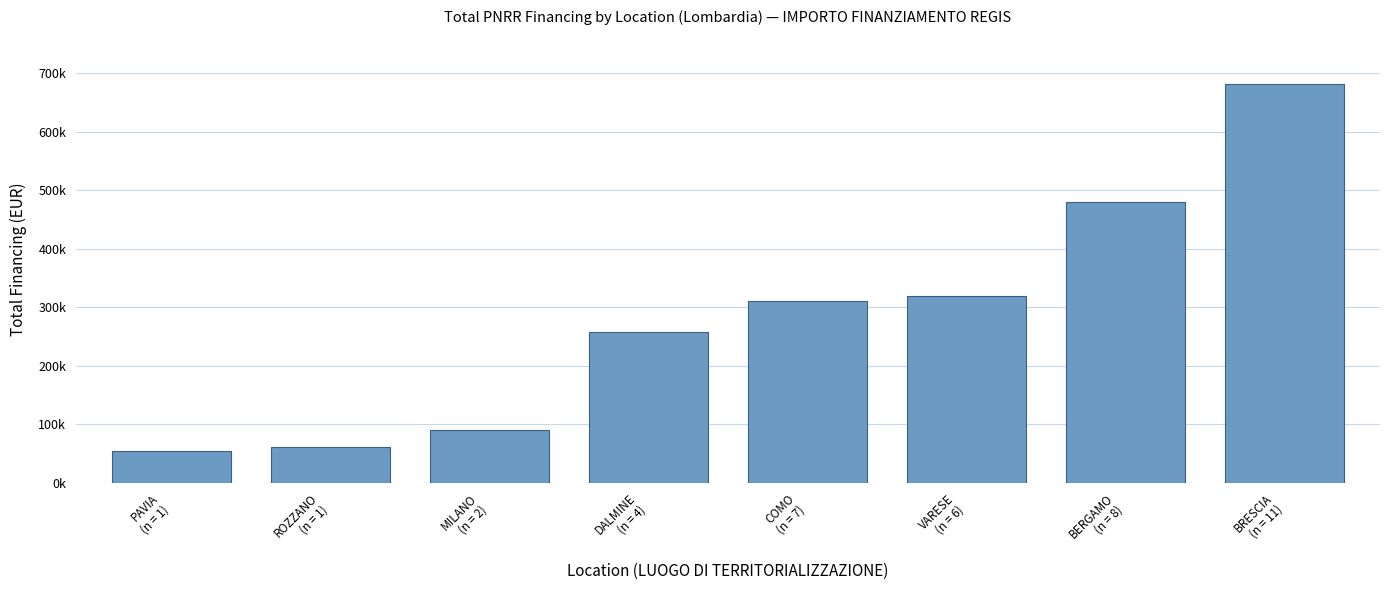

Reading left to right, transcribe all the data shown in this chart.

54577.6	62062.4	90268.6	258386.7	311137.0	319070.1	480788.9	682502.5